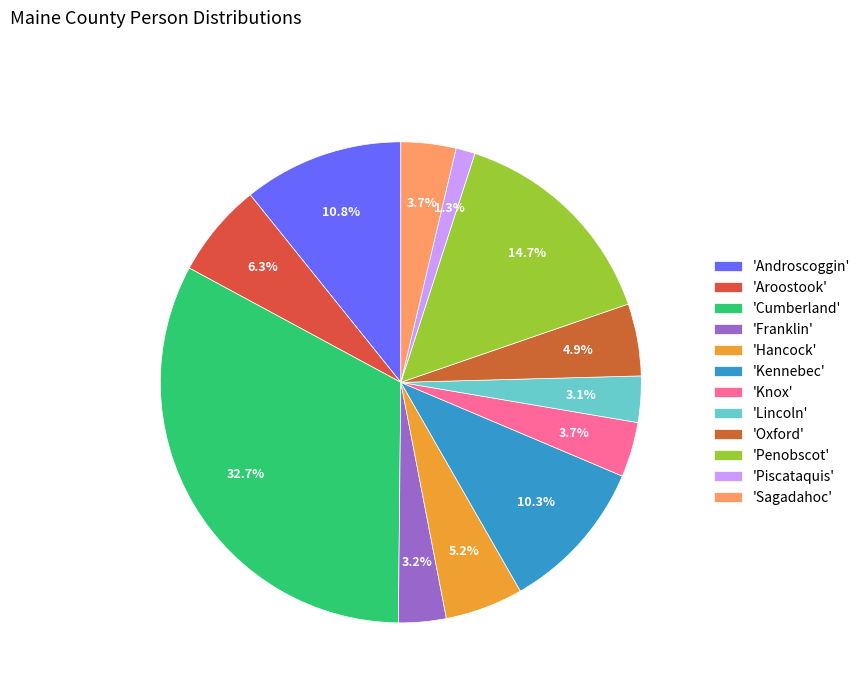

What is the smallest slice in the pie chart?

'Piscataquis'